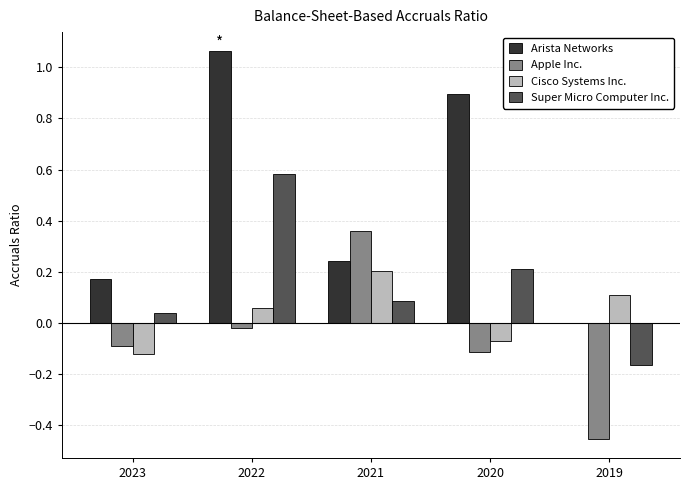

What is the sum of the Cisco Systems Inc. values at 2022 and 2021?

0.3